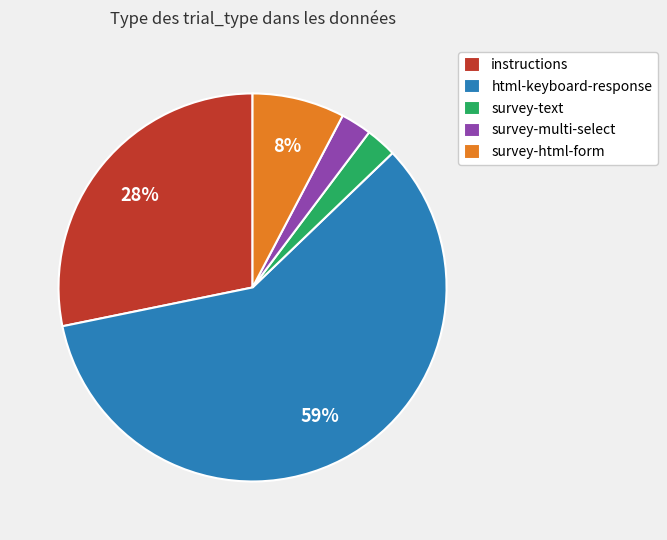

Do survey-html-form and instructions together represent more than half of the pie?

No